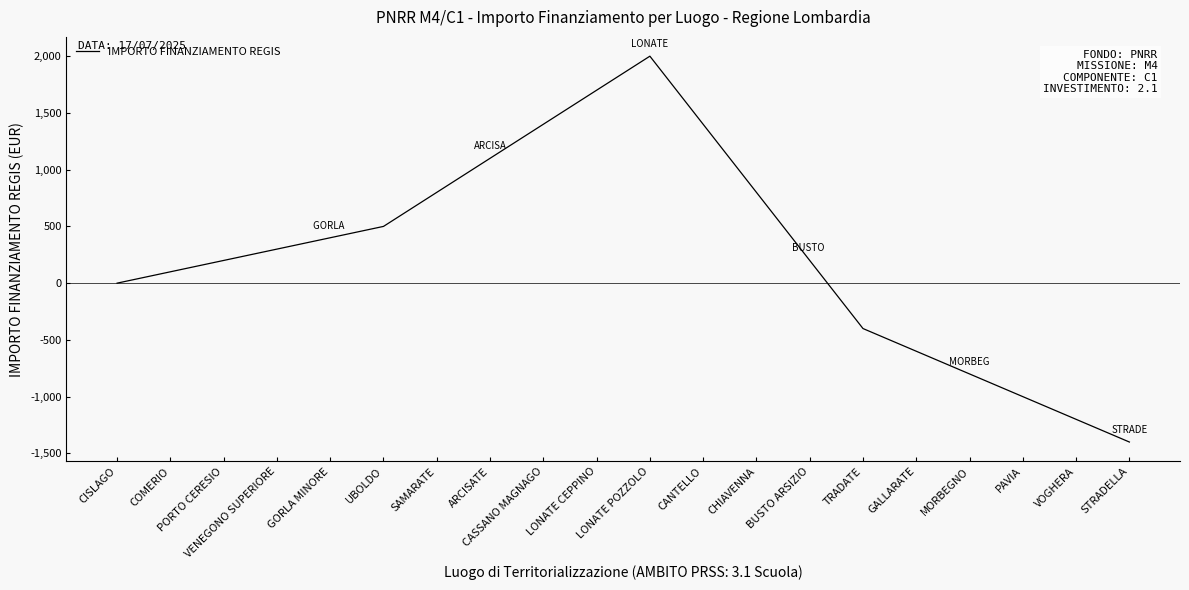

True or false: there are more than 1 points higher than both neighbors.

False